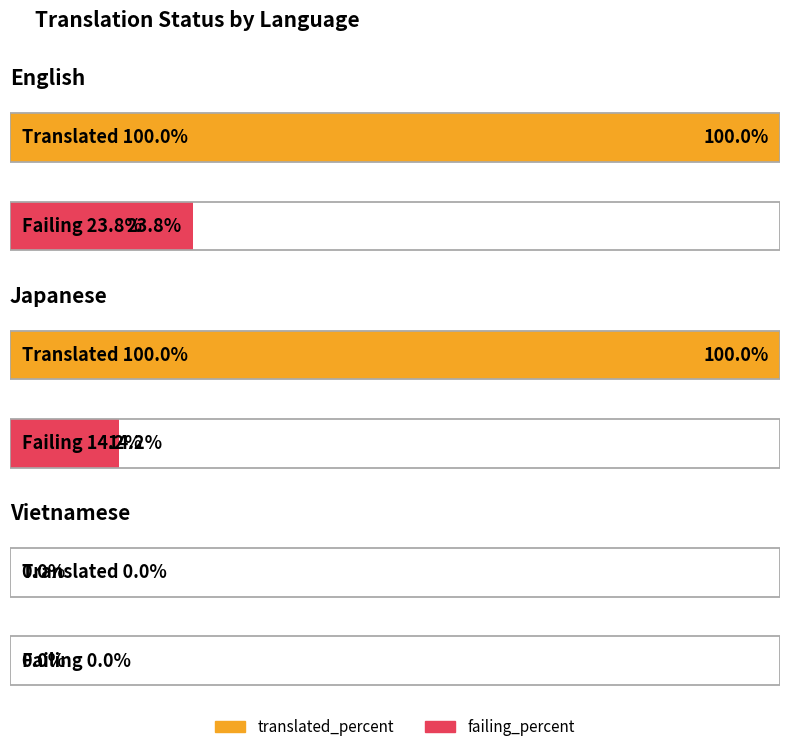

Rank the series by their average value, from lowest to highest.

failing_percent, translated_percent